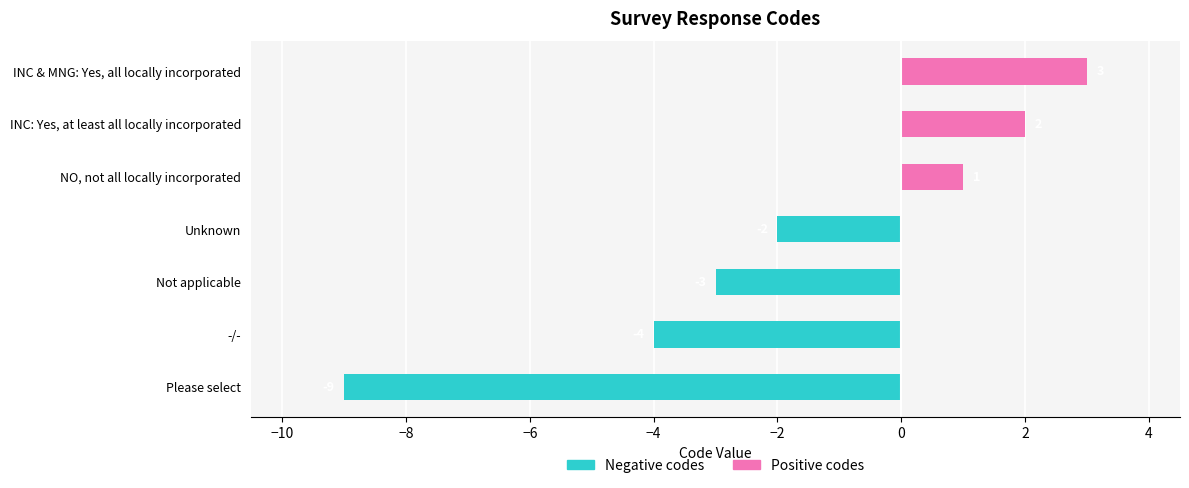

Are the bars grouped side by side (vs. stacked)?

Yes